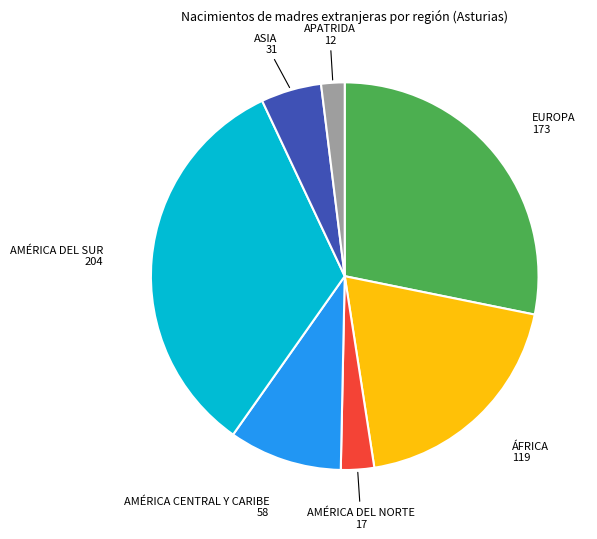

Count the number of slices in the pie.

7